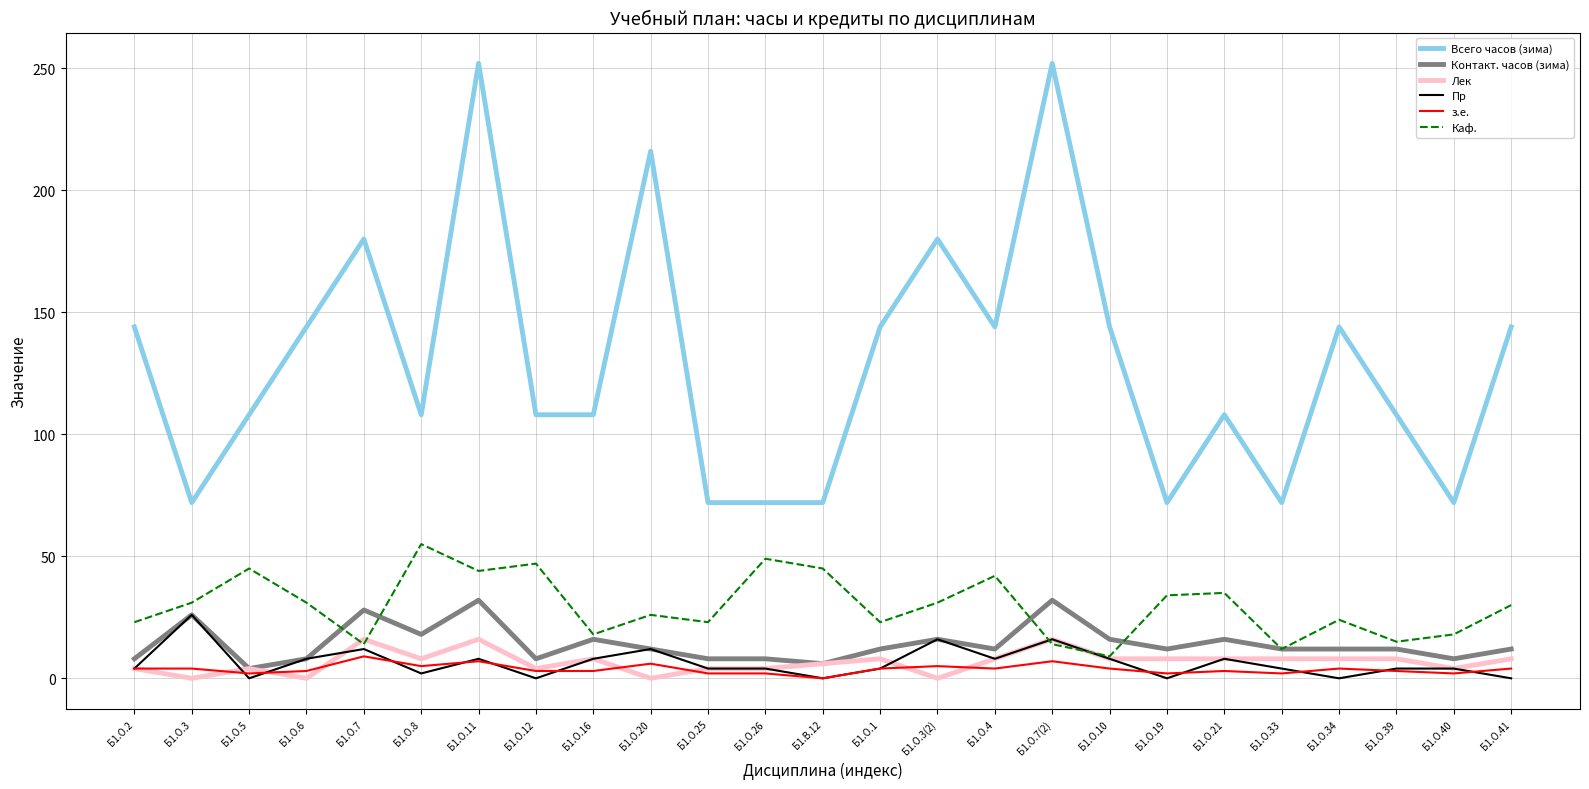

What is the average value of the Каф. series?

30